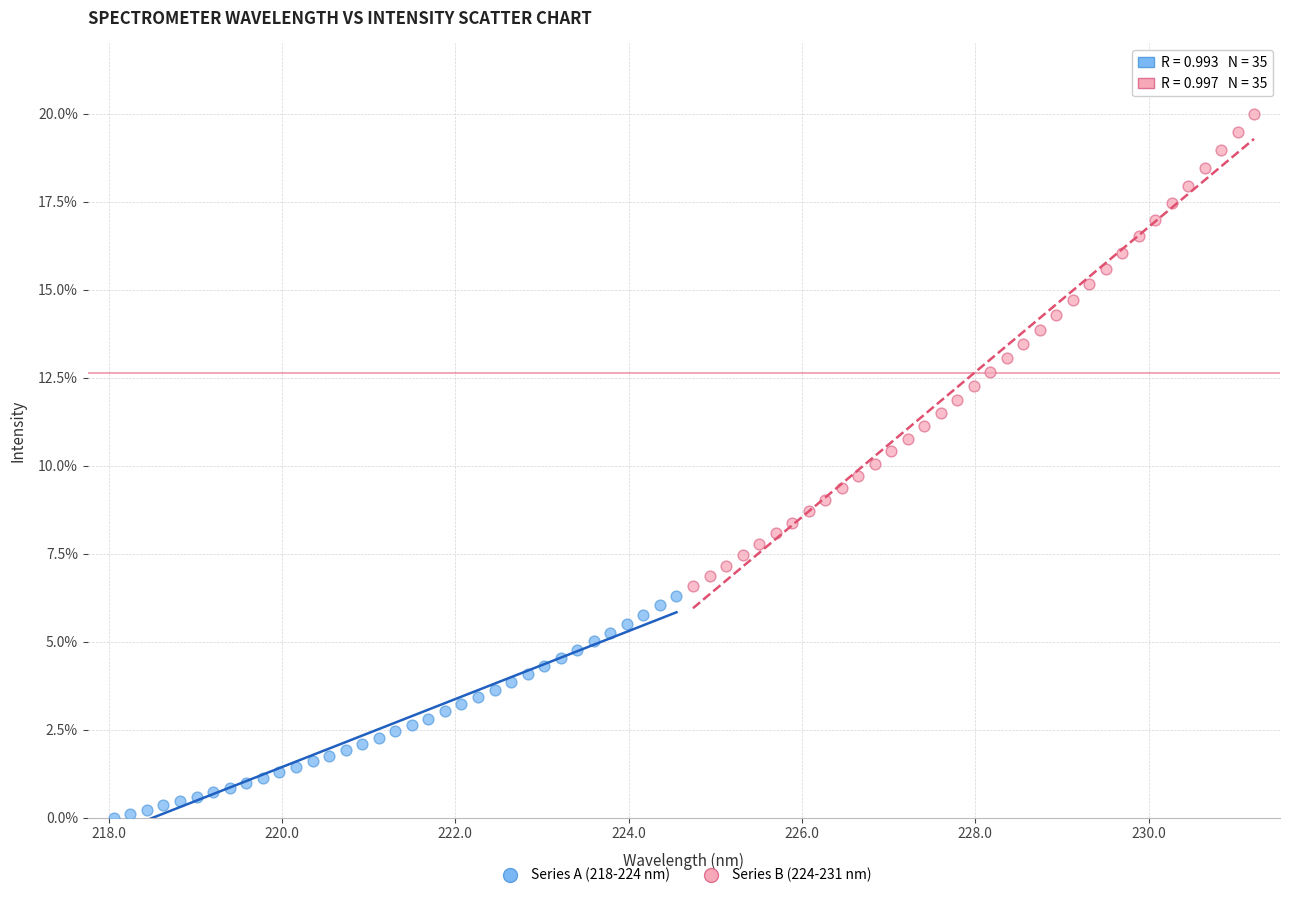

Which series has the largest Y range (max minus min)?

Series B (224-231 nm)